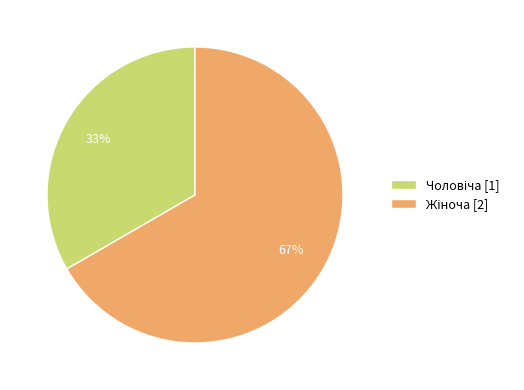

Is there any slice that represents more than half of the pie?

Yes